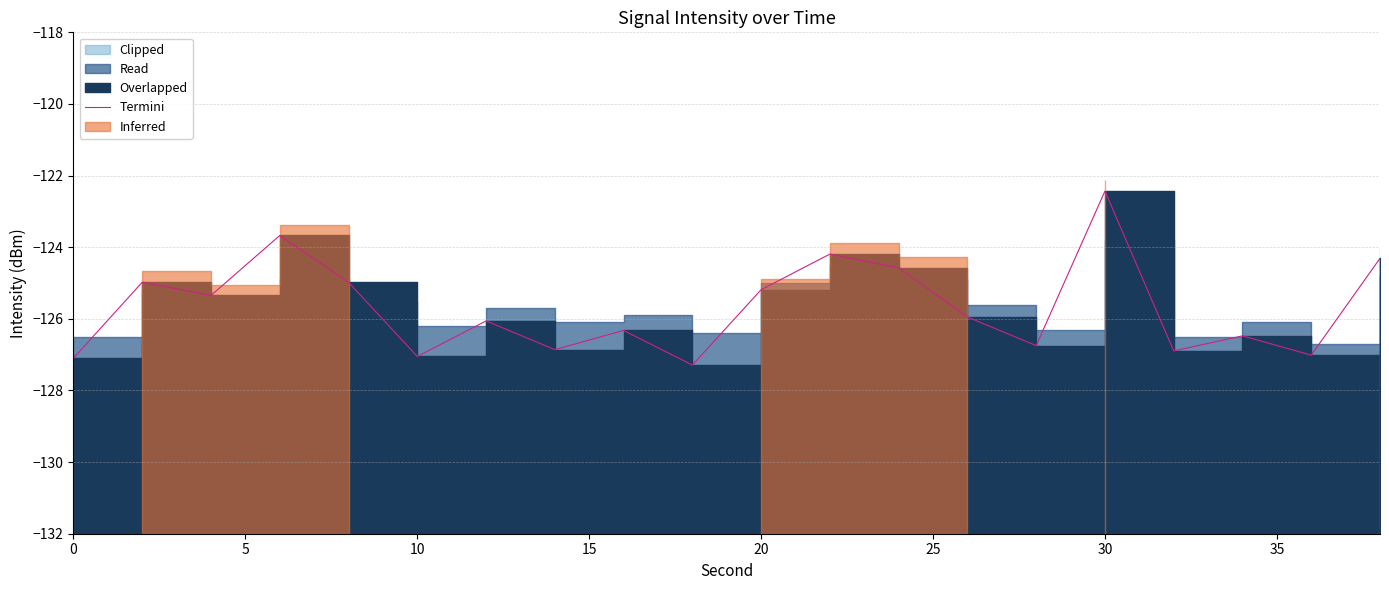

Count the number of values greater than -125.

7